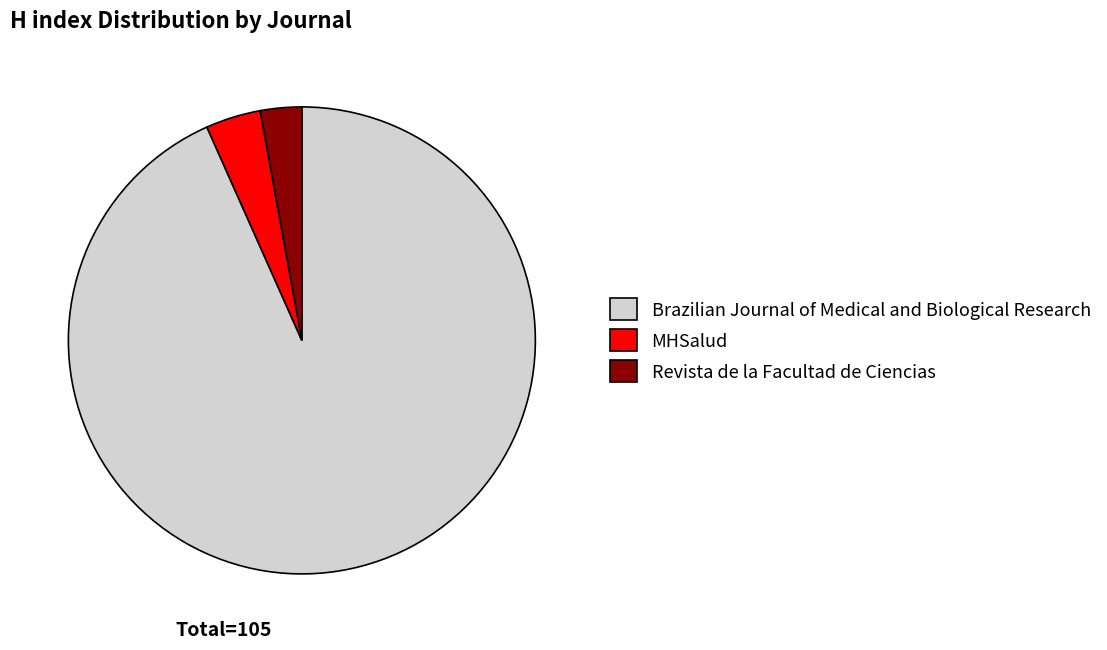

Combined, do MHSalud and Brazilian Journal of Medical and Biological Research account for over 50%?

Yes